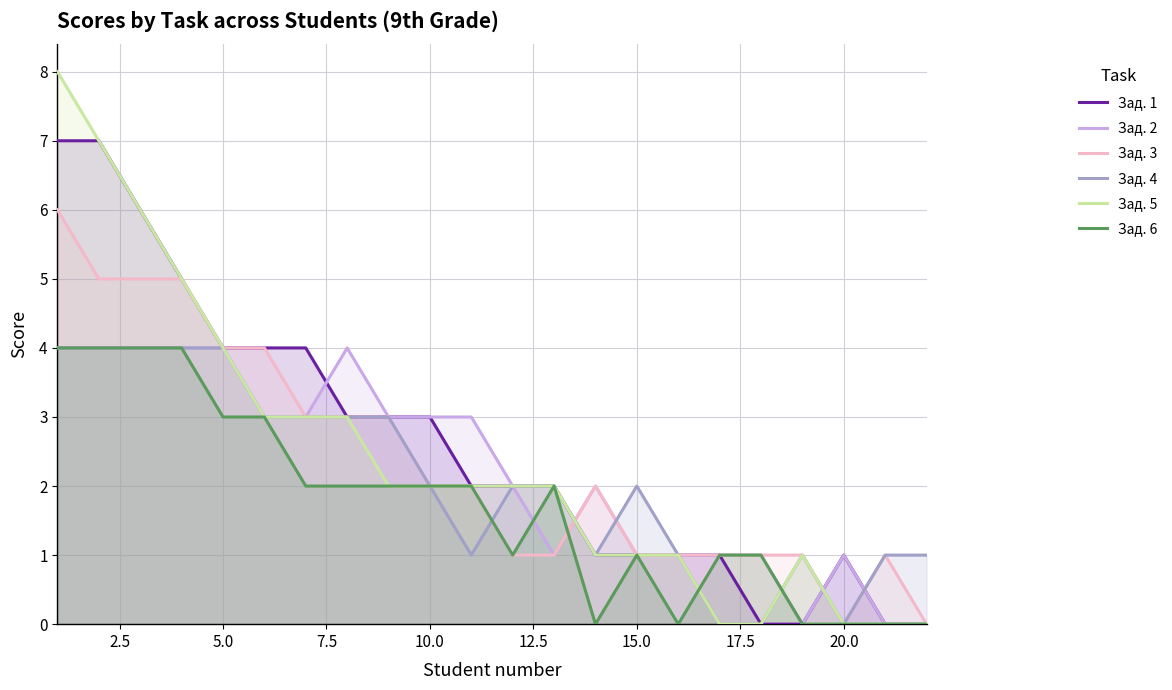

Is it true that Зад. 3 equals 0 at 20.0?

True